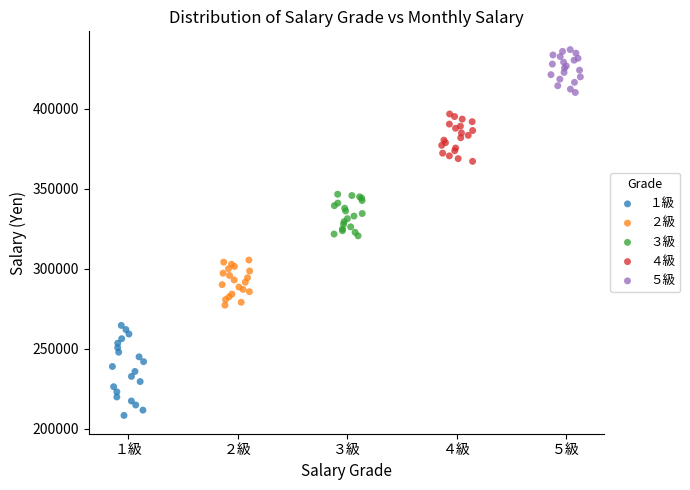

What are all the series names shown in the legend?

１級, ２級, ３級, ４級, ５級